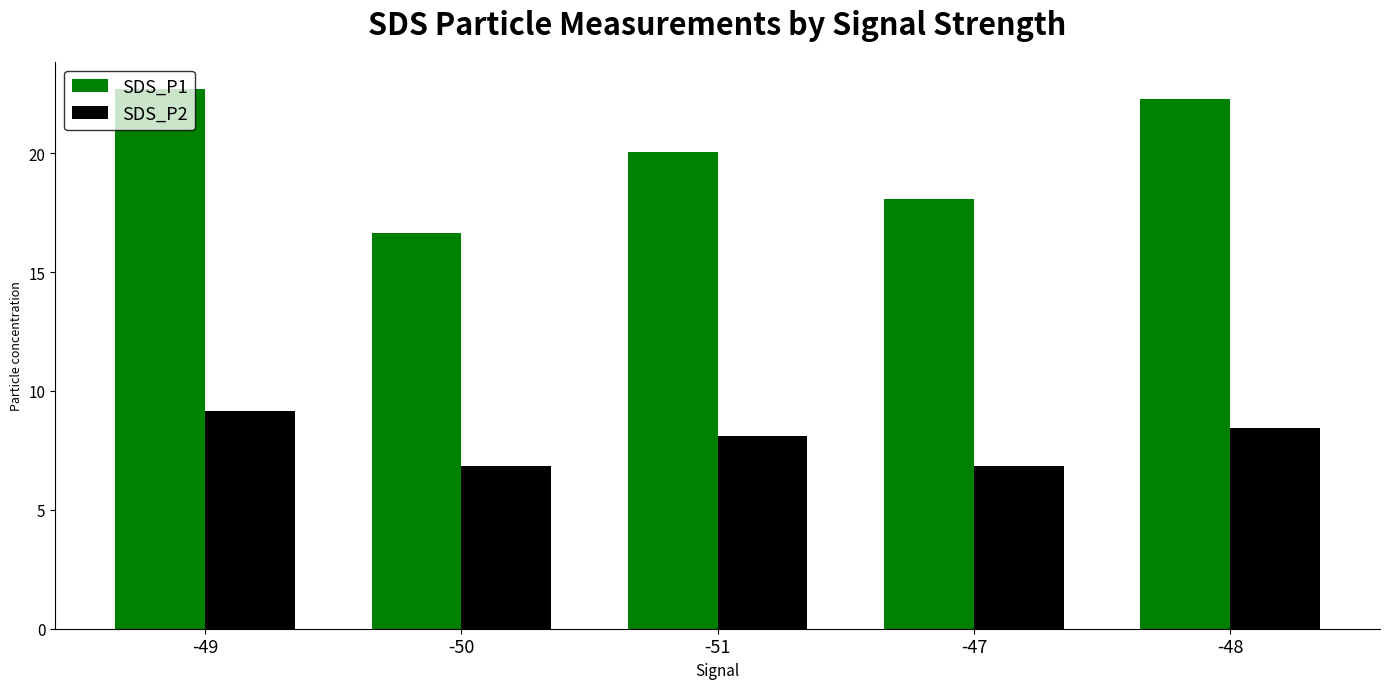

What is the greatest value displayed?

22.7